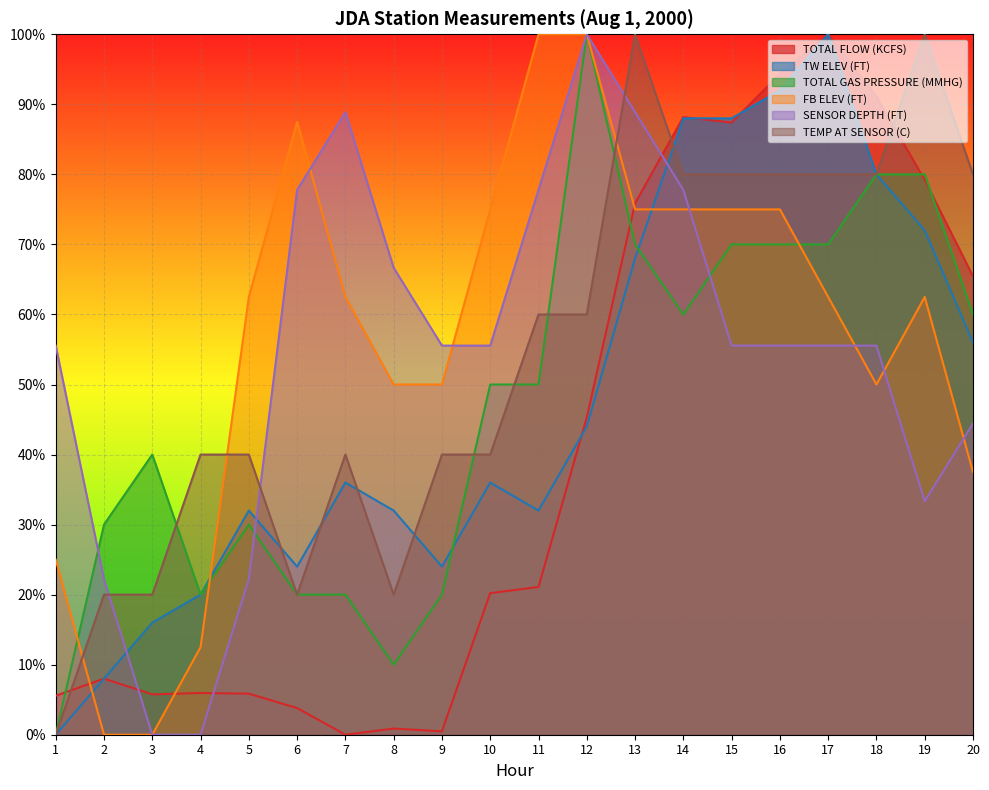

Reading right to left, list all the values displayed in this chart.

TOTAL FLOW (KCFS): 20=0.7	19=0.8	18=0.9	17=1.0	16=0.9	15=0.9	14=0.9	13=0.8	12=0.5	11=0.2	10=0.2	9=0.0	8=0.0	7=0.0	6=0.0	5=0.1	4=0.1	3=0.1	2=0.1	1=0.1
TW ELEV (FT): 20=0.6	19=0.7	18=0.8	17=1.0	16=0.9	15=0.9	14=0.9	13=0.7	12=0.4	11=0.3	10=0.4	9=0.2	8=0.3	7=0.4	6=0.2	5=0.3	4=0.2	3=0.2	2=0.1	1=0.0
TOTAL GAS PRESSURE (MMHG): 20=0.6	19=0.8	18=0.8	17=0.7	16=0.7	15=0.7	14=0.6	13=0.7	12=1.0	11=0.5	10=0.5	9=0.2	8=0.1	7=0.2	6=0.2	5=0.3	4=0.2	3=0.4	2=0.3	1=0.0
FB ELEV (FT): 20=0.4	19=0.6	18=0.5	17=0.6	16=0.7	15=0.7	14=0.7	13=0.7	12=1.0	11=1.0	10=0.7	9=0.5	8=0.5	7=0.6	6=0.9	5=0.6	4=0.1	3=0.0	2=0.0	1=0.2
SENSOR DEPTH (FT): 20=0.4	19=0.3	18=0.6	17=0.6	16=0.6	15=0.6	14=0.8	13=0.9	12=1.0	11=0.8	10=0.6	9=0.6	8=0.7	7=0.9	6=0.8	5=0.2	4=0.0	3=0.0	2=0.2	1=0.6
TEMP AT SENSOR (C): 20=0.8	19=1.0	18=0.8	17=0.8	16=0.8	15=0.8	14=0.8	13=1.0	12=0.6	11=0.6	10=0.4	9=0.4	8=0.2	7=0.4	6=0.2	5=0.4	4=0.4	3=0.2	2=0.2	1=0.0